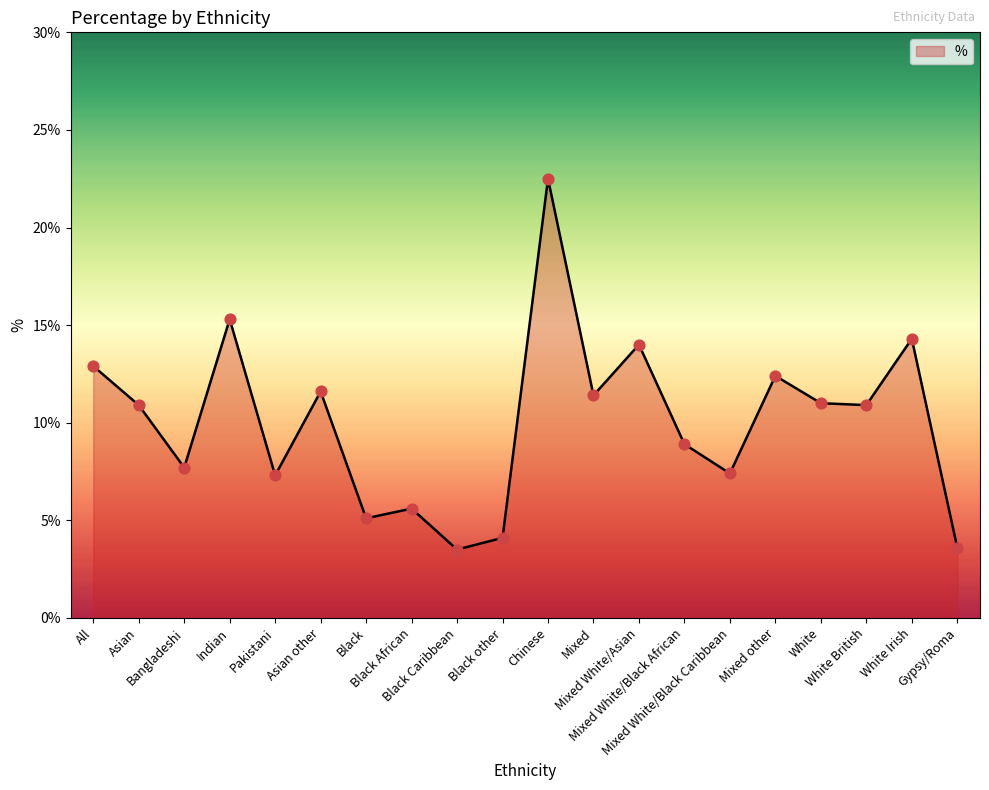

What is the ratio of the value at Black to the value at Black African?

0.9